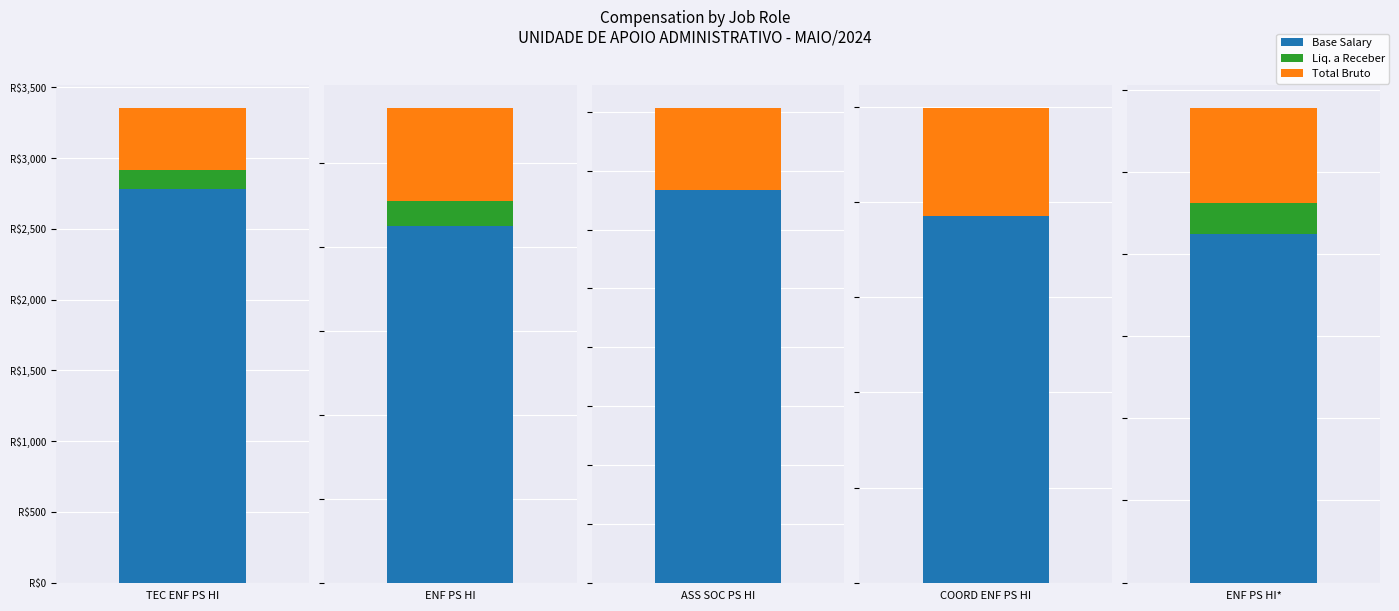

Is it true that TOTAL BRUTO equals 4706.1 at ASS SOC PS HI?

False